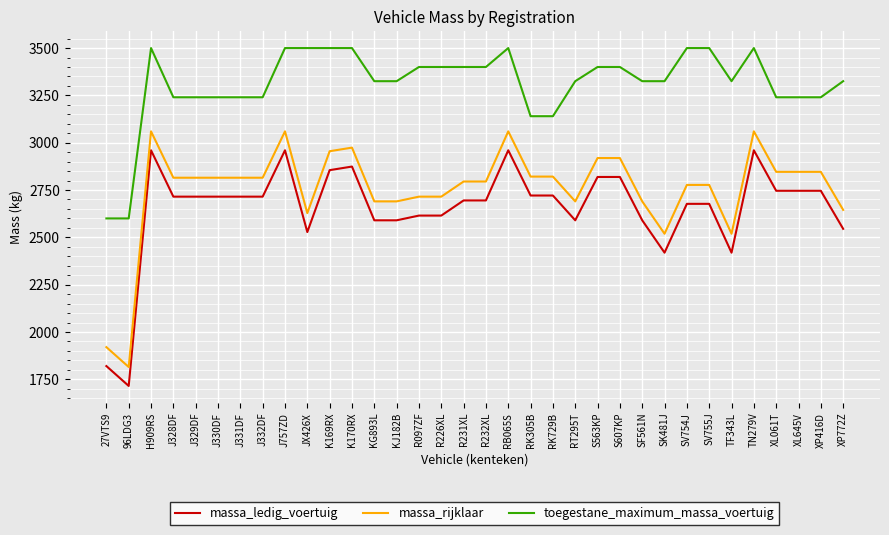

At SF561N, list the series in order from largest to smallest.

toegestane_maximum_massa_voertuig, massa_rijklaar, massa_ledig_voertuig